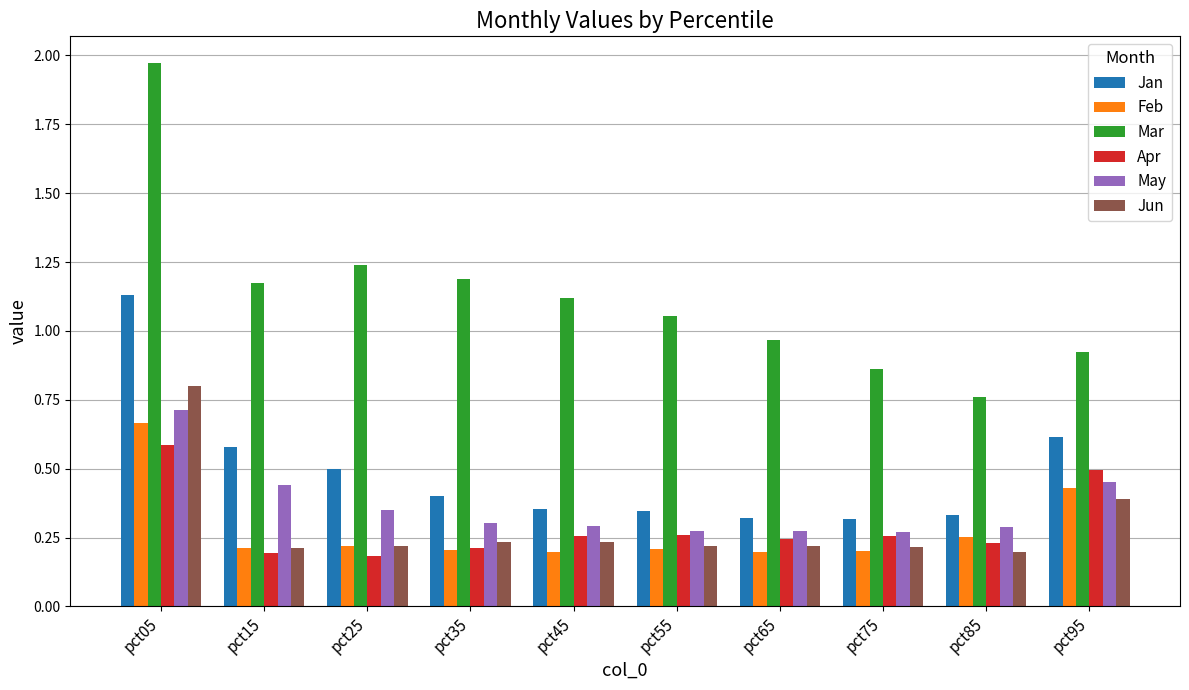

How many distinct data groups are displayed?

6